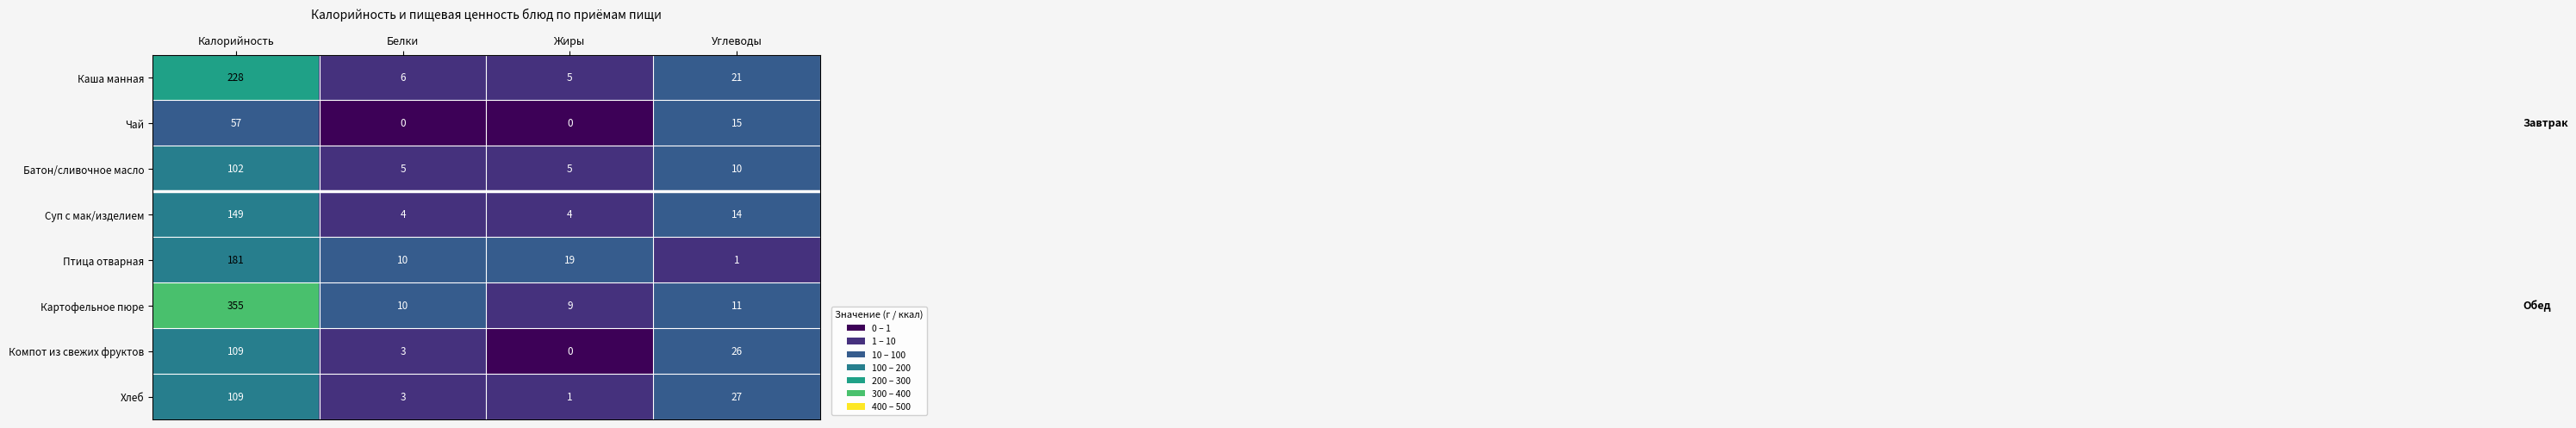

What is the total value across all series at Калорийность?

1290